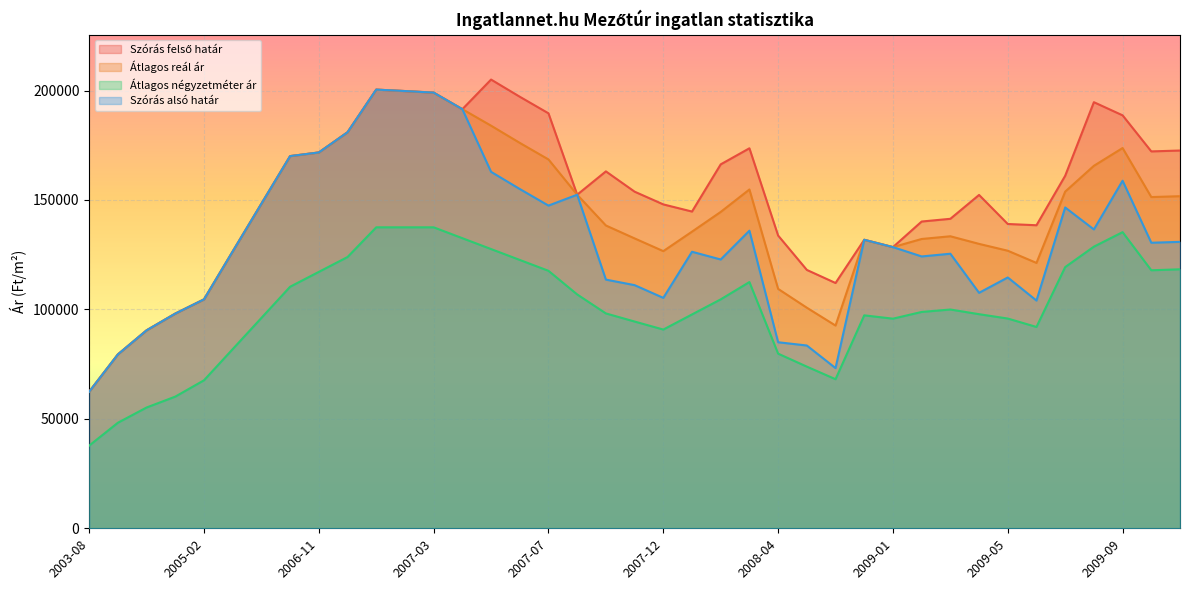

What is the sum of all Szórás felső határ values?

5941040